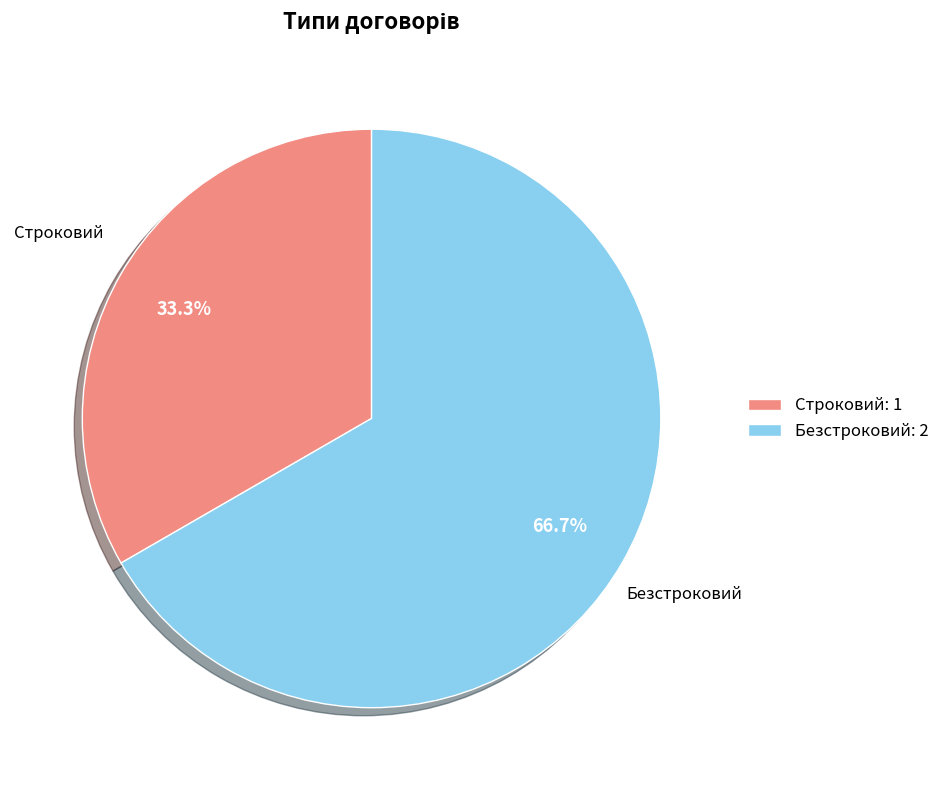

Is the sum of Безстроковий and Строковий greater than half?

Yes